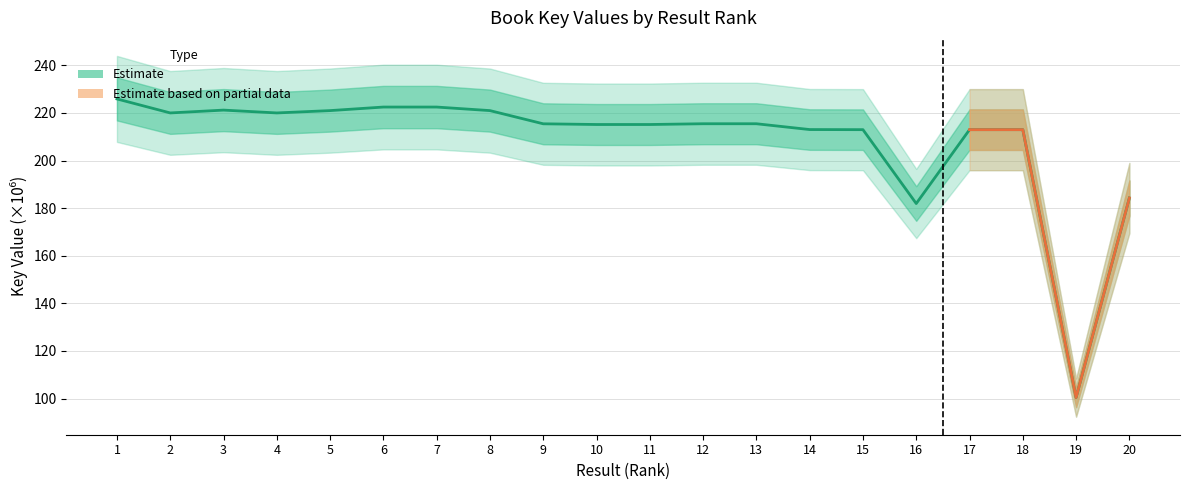

Reading left to right, transcribe all the data shown in this chart.

225.9	220.0	221.2	220.0	221.0	222.5	222.5	221.0	215.5	215.2	215.2	215.5	215.5	213.0	213.0	181.9	213.0	213.0	100.4	184.3